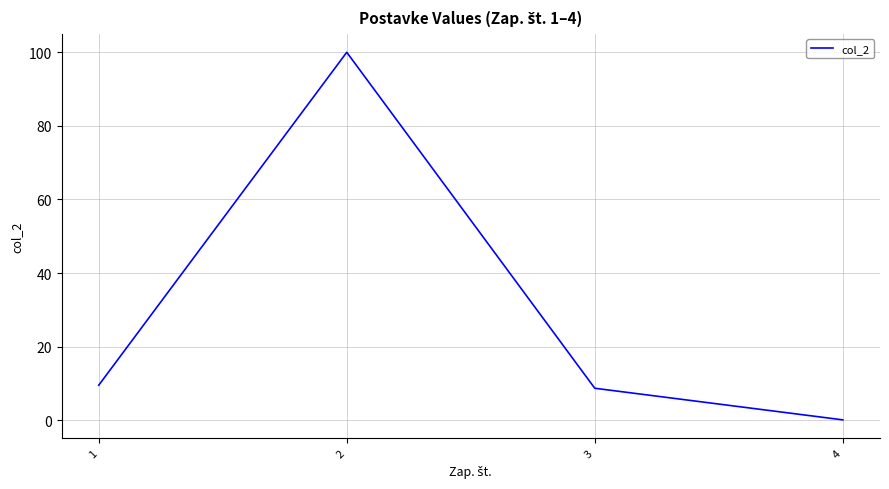

The chart shows a value of 0.1 at 4. True or false?

True